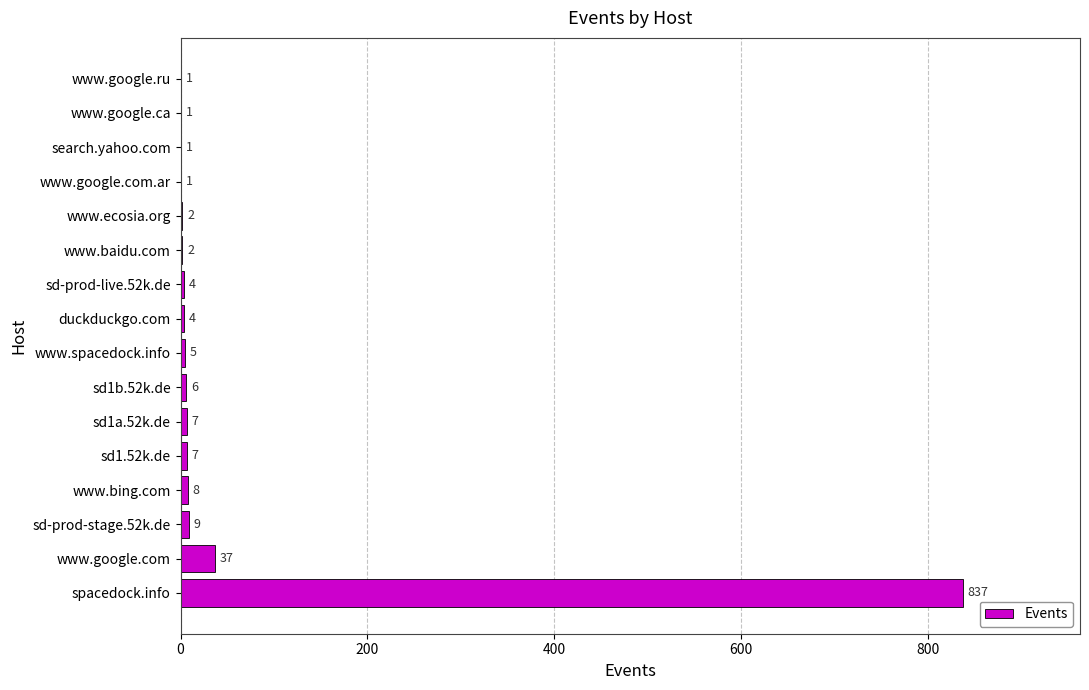

What is the change in value from sd-prod-stage.52k.de to www.google.com.ar?

-8